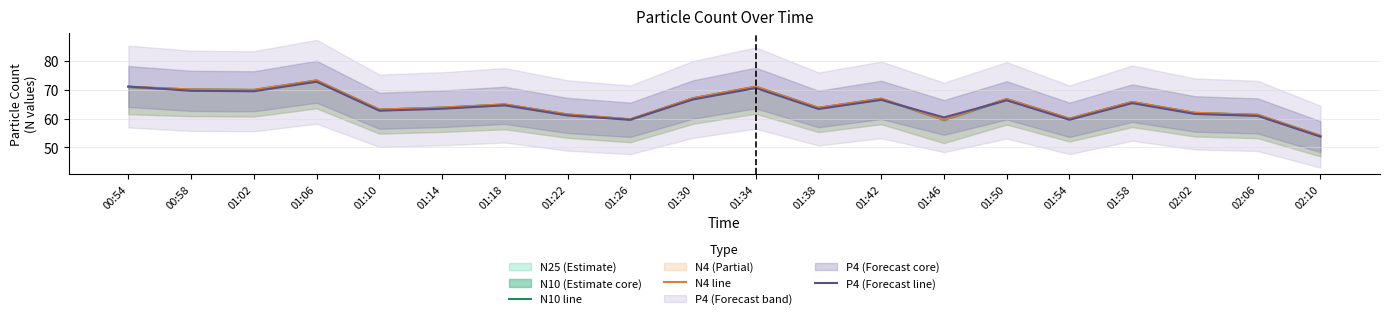

How many lines are shown in the chart?

3